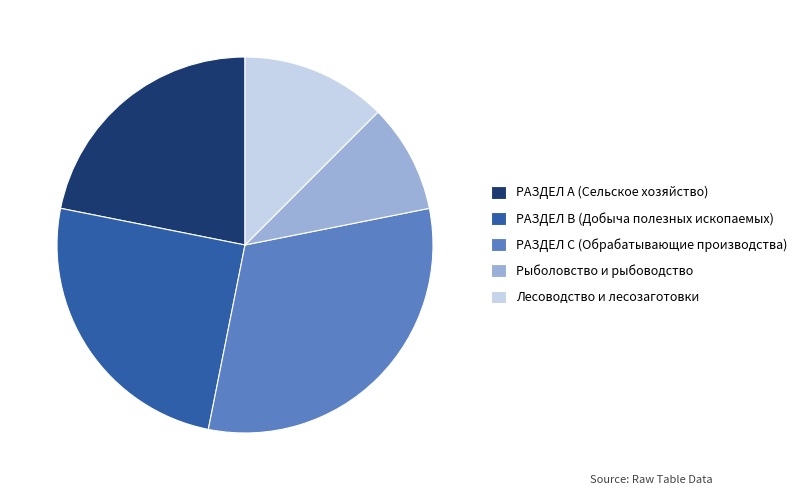

Is there any slice that represents more than half of the pie?

No